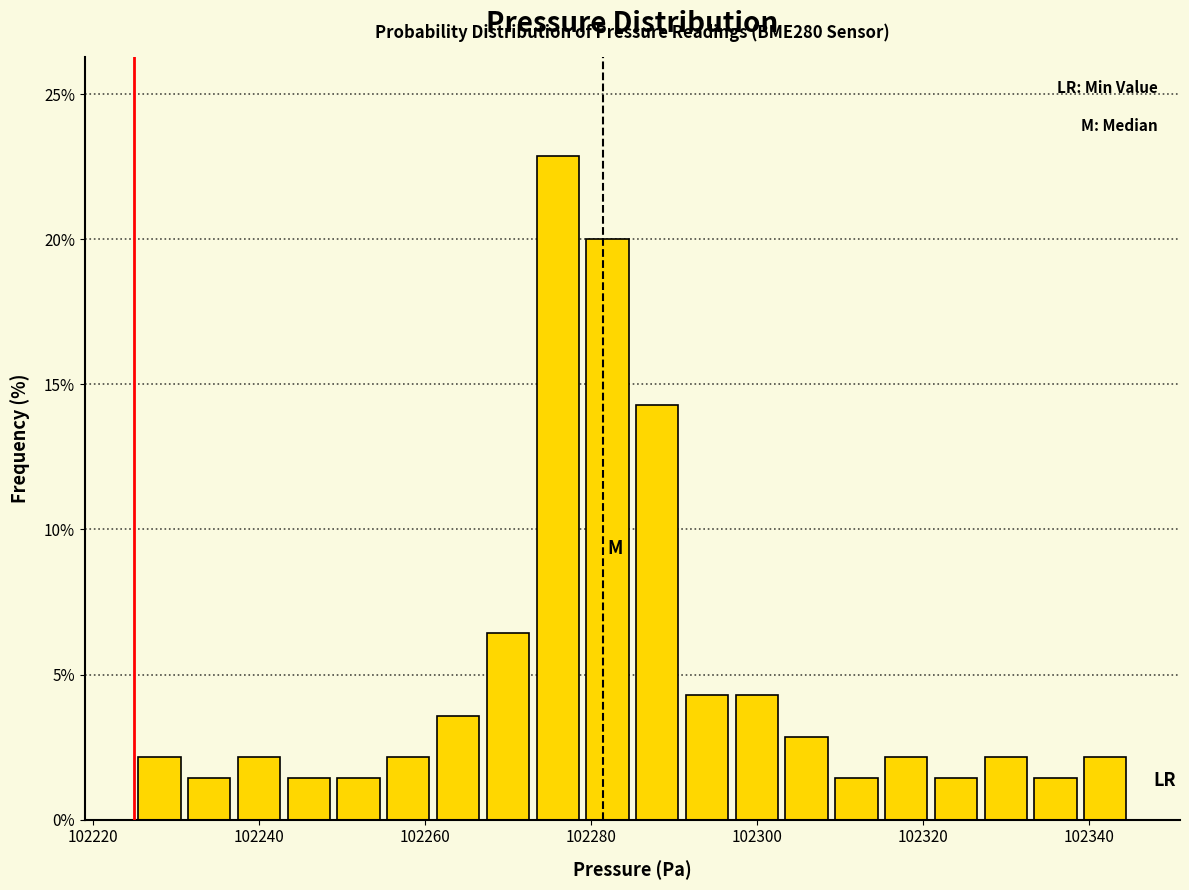

Around what value on the x-axis is the tallest bar? Give the approximate position of its centre, as read against the axis.

102276